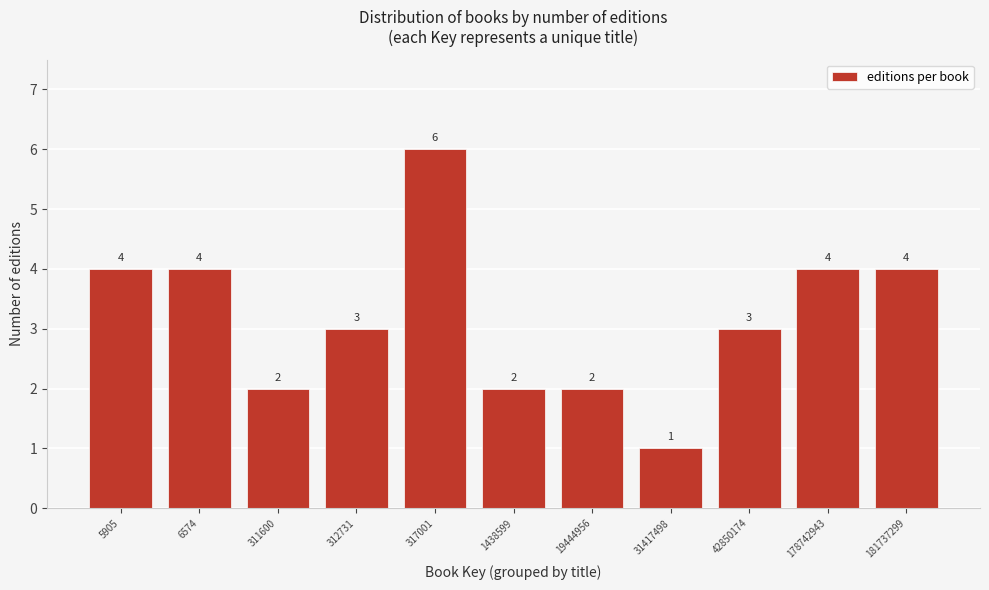

Reading left to right, extract all data points from this chart.

4	4	2	3	6	2	2	1	3	4	4